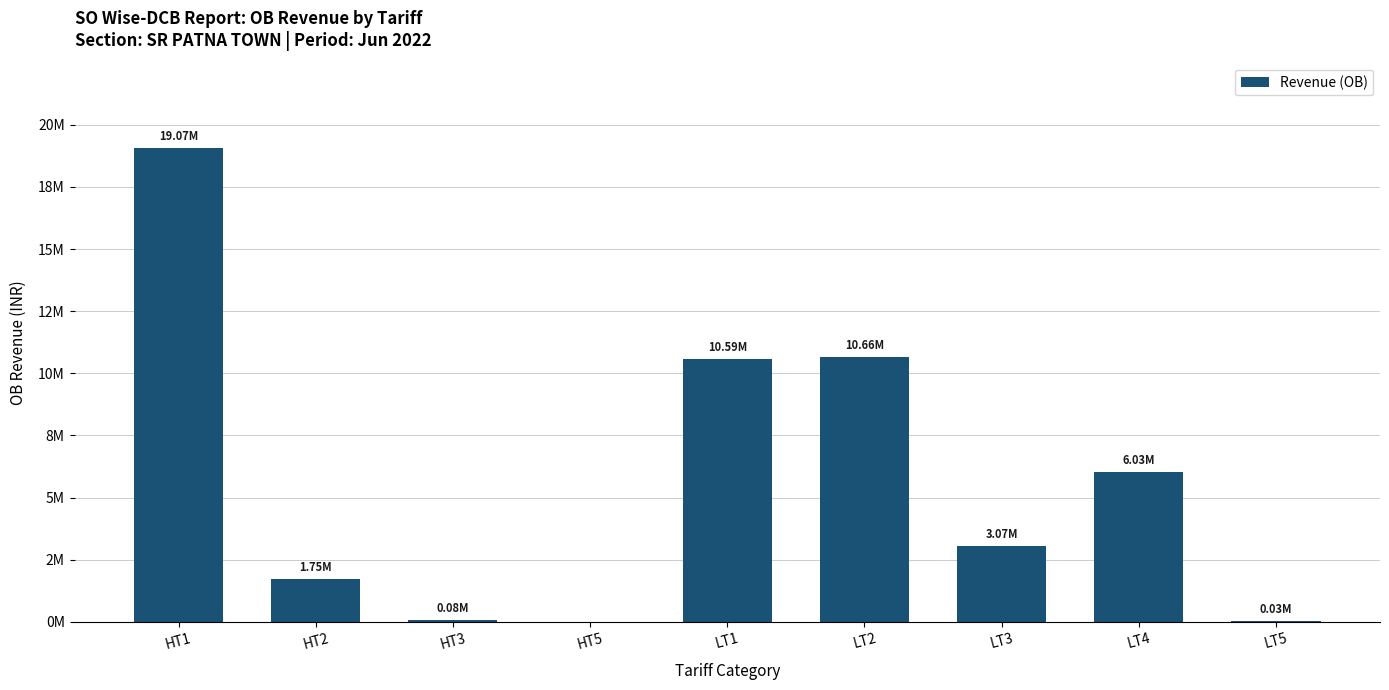

What is the sum of the values at LT4 and HT1?

25098740.1